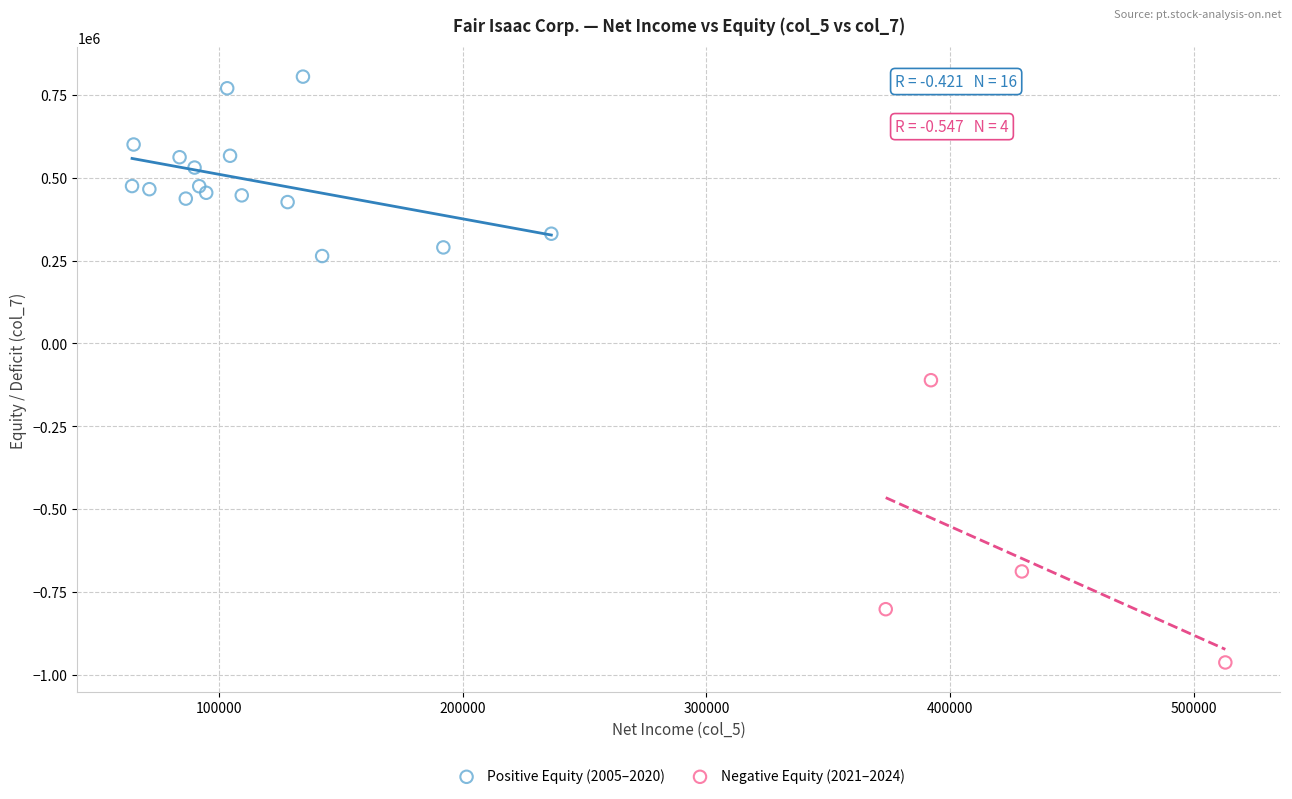

Which series contains the lowest Y value?

Negative Equity (2021–2024)